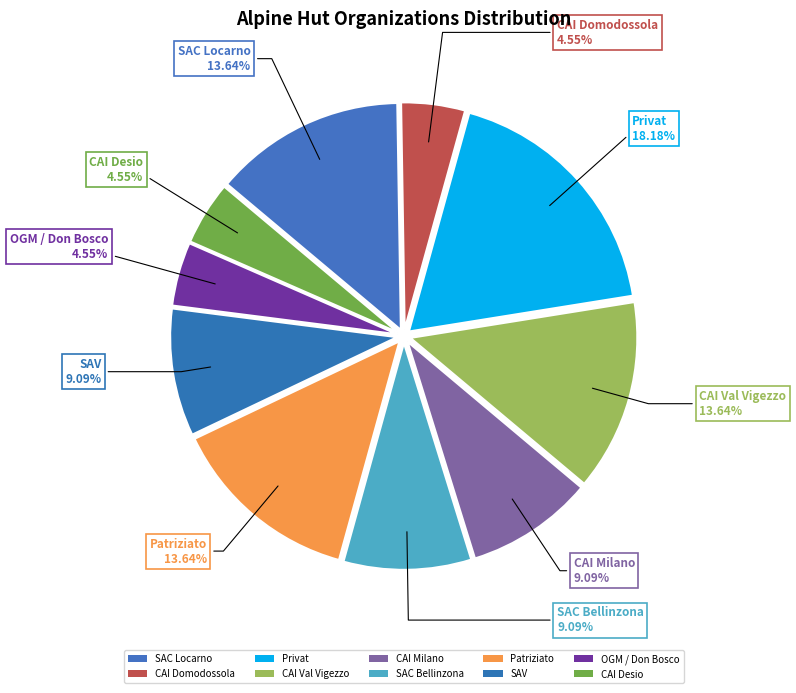

Count the number of slices in the pie.

10